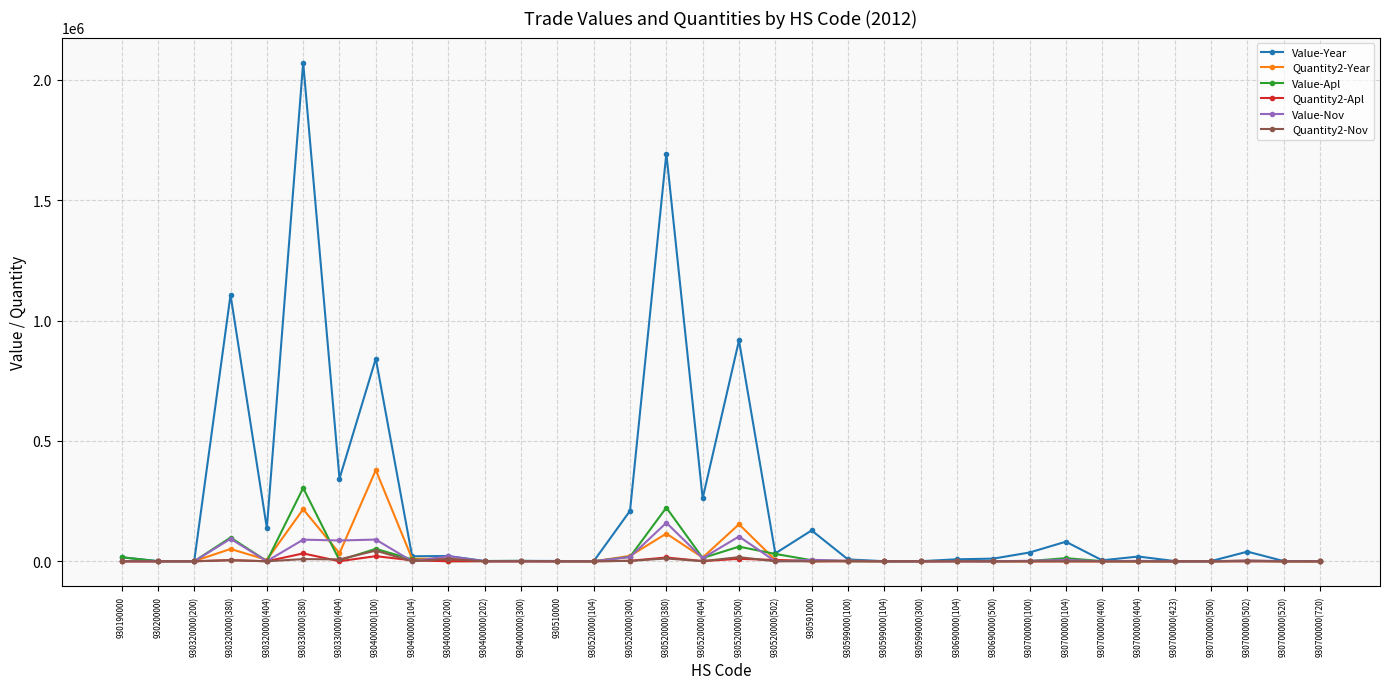

True or false: Value-Apl has a value of 206 at 930599000(100).

True